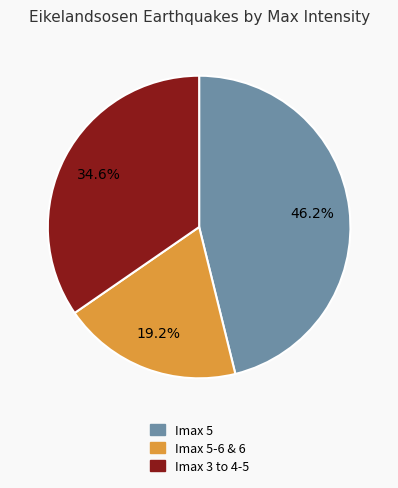

Is there any slice that represents more than half of the pie?

No